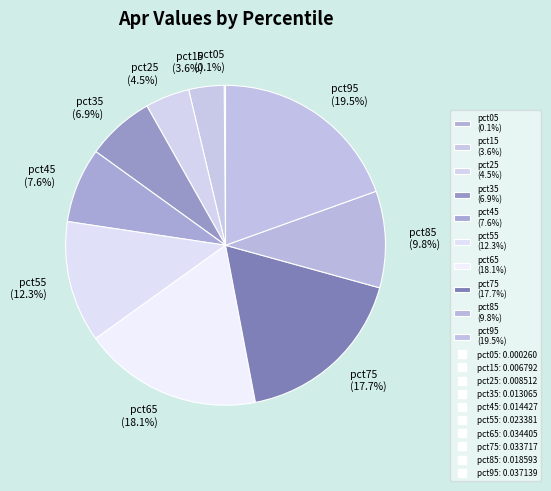

Does pct55 (12.3%) represent more than half of the total?

No